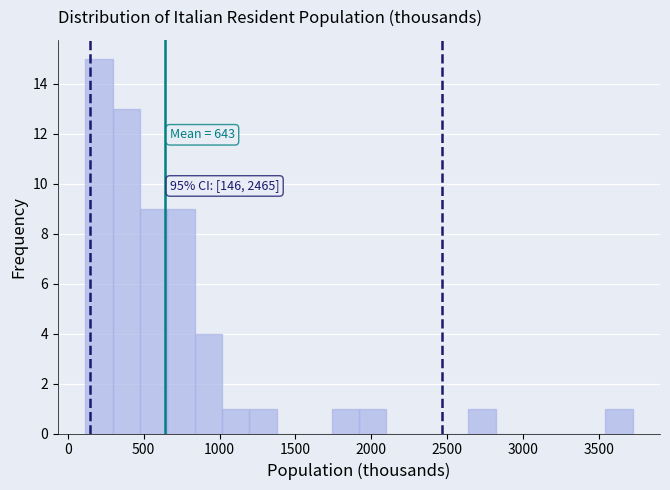

Read against the x-axis, roughly where is the centre of the tallest bar?

200